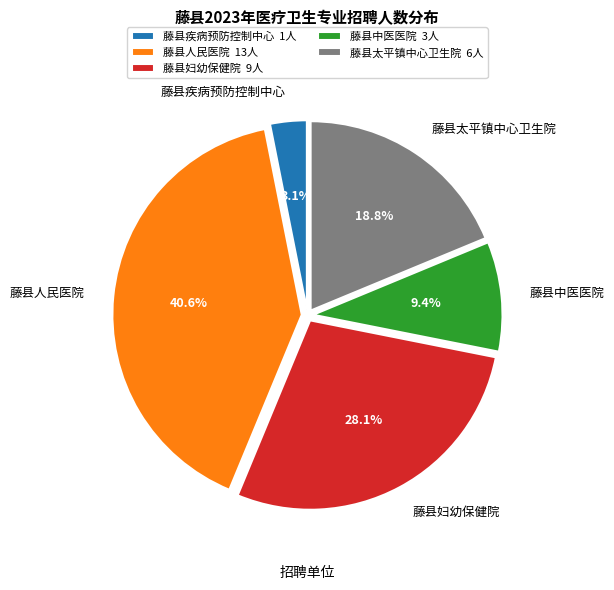

Rank the categories by value from lowest to highest.

藤县疾病预防控制中心, 藤县中医医院, 藤县太平镇中心卫生院, 藤县妇幼保健院, 藤县人民医院